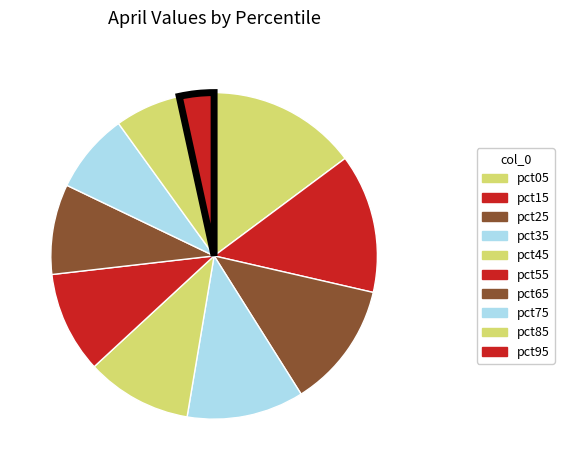

Combined, do pct25 and pct45 account for over 50%?

No